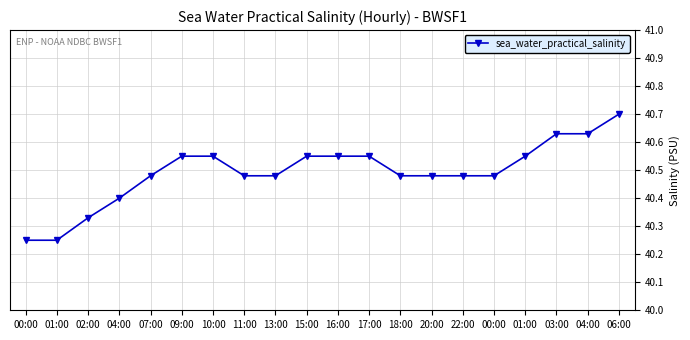

Is it true that the value at 07:00 is 66.8?

False